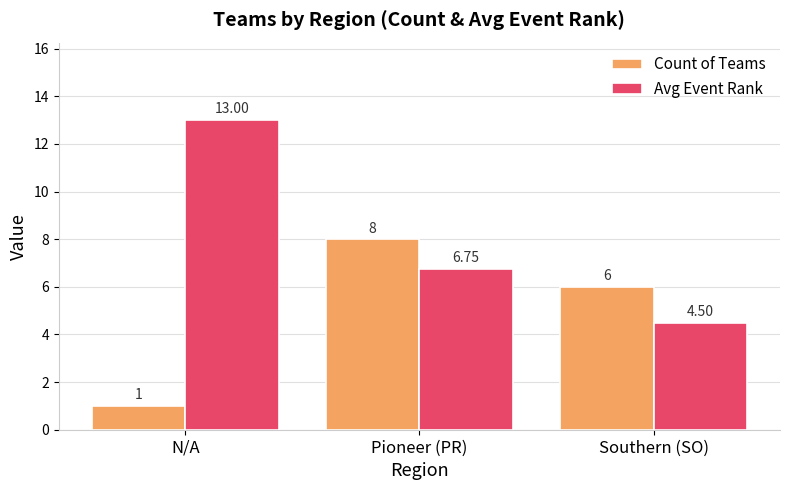

What value does the Count of Teams series have at Pioneer (PR)?

8.0